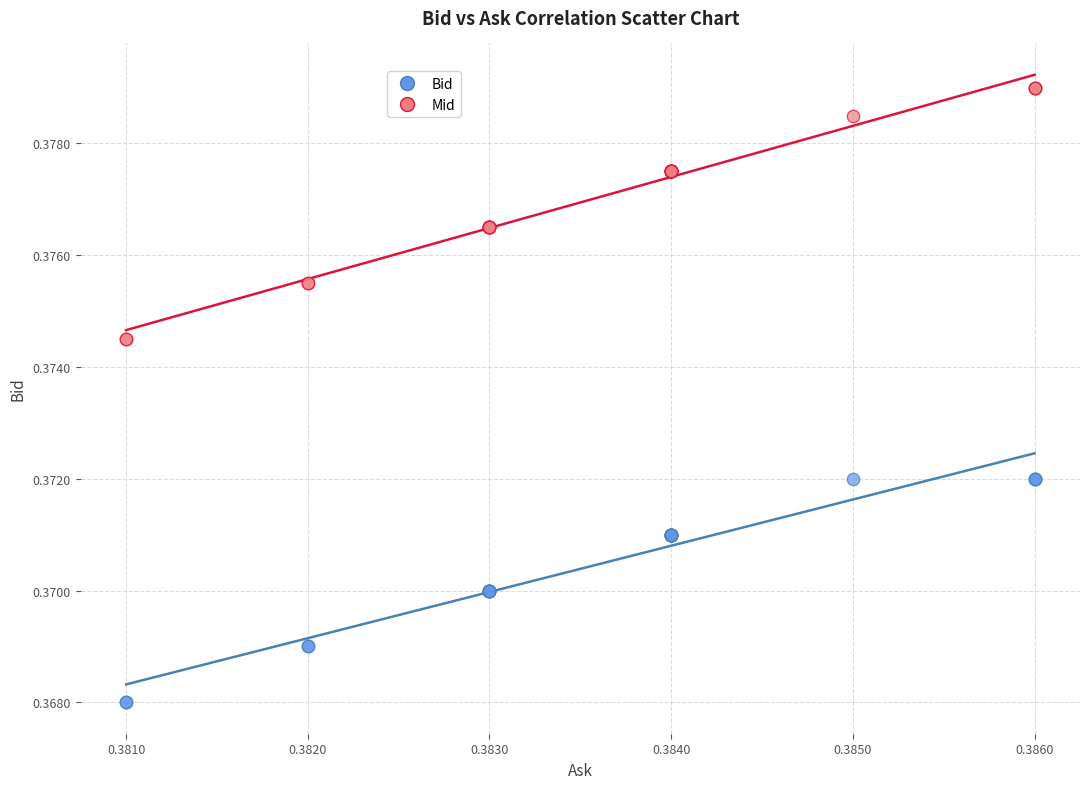

Which series reaches the maximum Y coordinate?

Mid